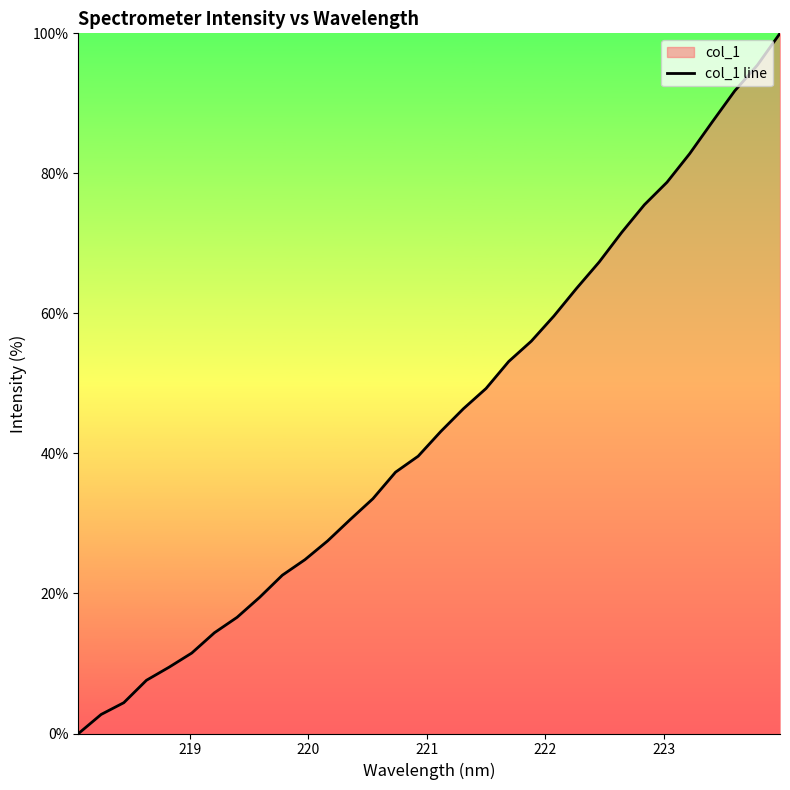

What is the difference between the maximum and minimum values?

100.0